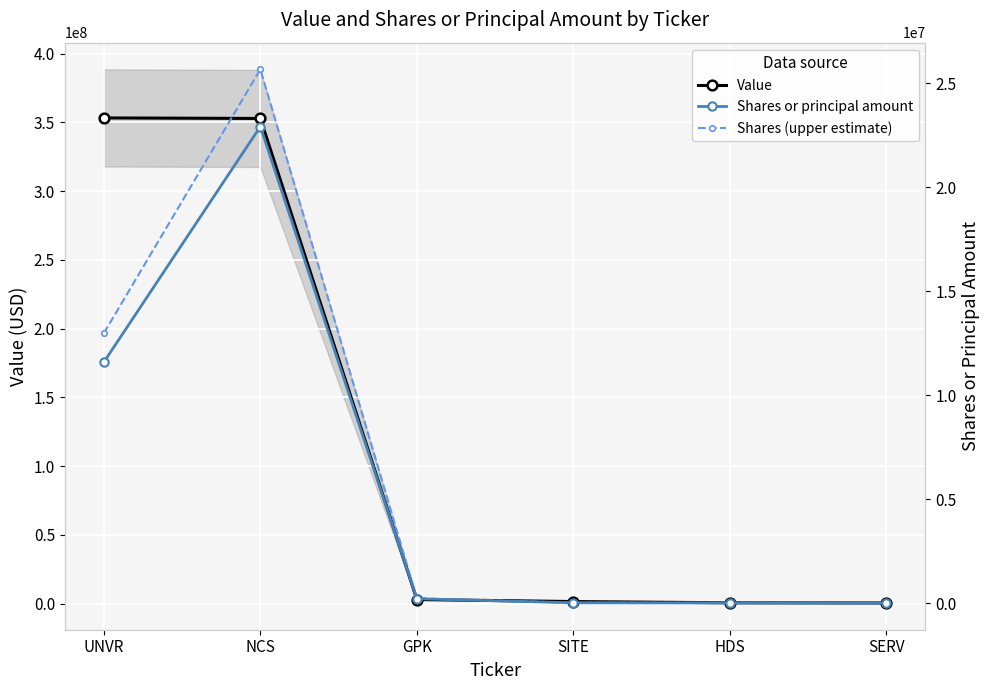

What is the difference between the Shares (upper estimate) values at SERV and HDS?

5614.6